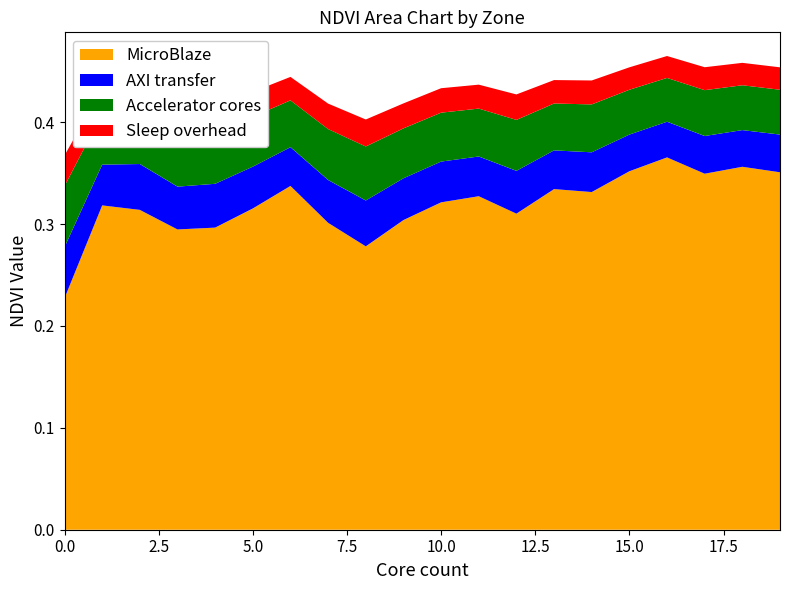

Reading right to left, transcribe all the data shown in this chart.

Zone 0 mean NDVI: 0.4	0.4	0.3	0.4	0.4	0.3	0.3	0.3	0.3	0.3	0.3	0.3	0.3	0.3	0.3	0.3	0.3	0.3	0.3	0.2
Zone 0 offset 1: 0.0	0.0	0.0	0.0	0.0	0.0	0.0	0.0	0.0	0.0	0.0	0.0	0.0	0.0	0.0	0.0	0.0	0.0	0.0	0.1
Zone 0 offset 2: 0.0	0.0	0.0	0.0	0.0	0.0	0.0	0.1	0.0	0.0	0.0	0.1	0.1	0.0	0.0	0.1	0.1	0.1	0.1	0.1
Zone 0 offset 3: 0.0	0.0	0.0	0.0	0.0	0.0	0.0	0.0	0.0	0.0	0.0	0.0	0.0	0.0	0.0	0.0	0.0	0.0	0.0	0.0